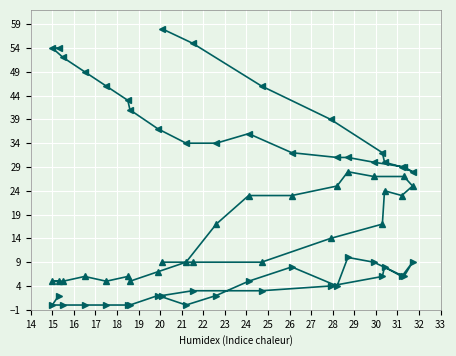

How many series are shown in this chart?

3